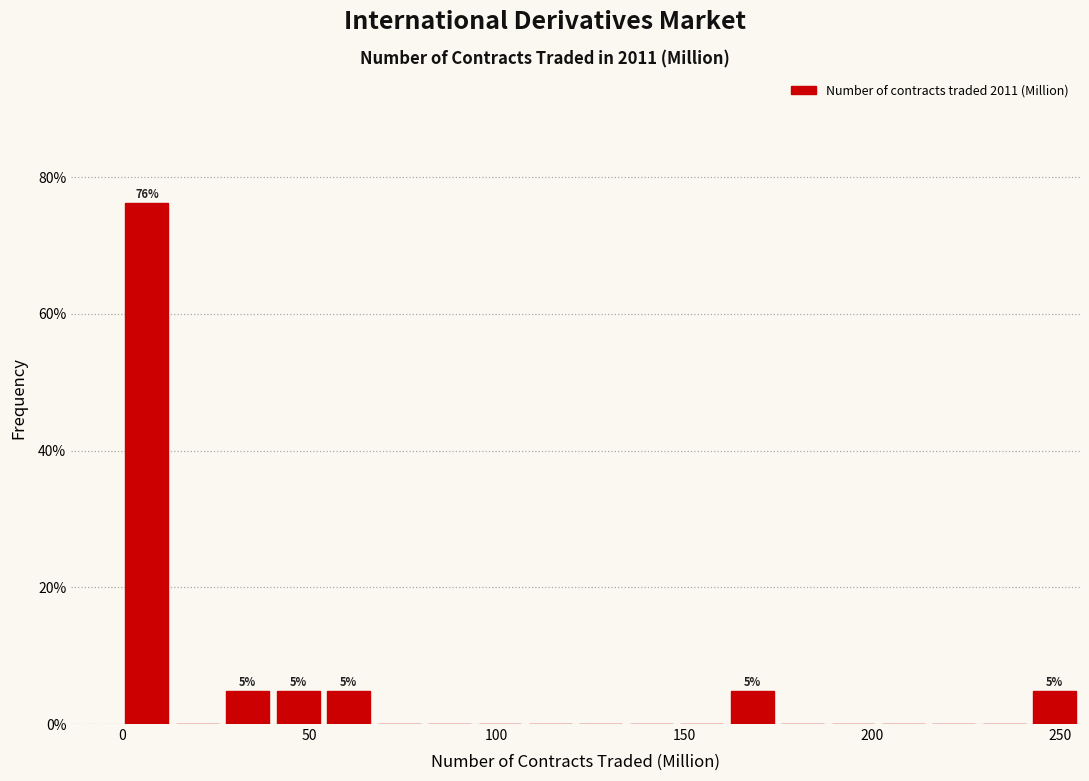

Read against the x-axis, roughly where is the centre of the tallest bar?

5